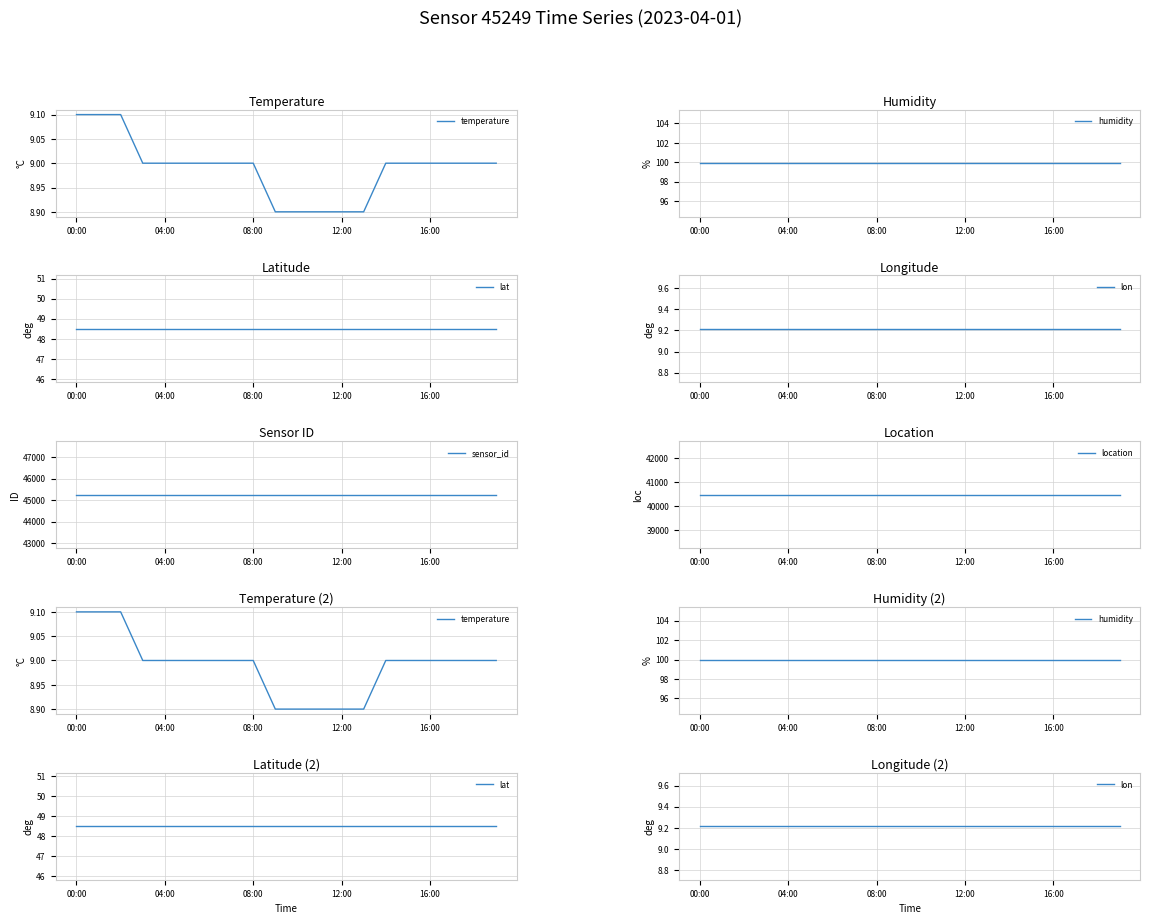

True or false: humidity has more than 1 points higher than both neighbors.

False